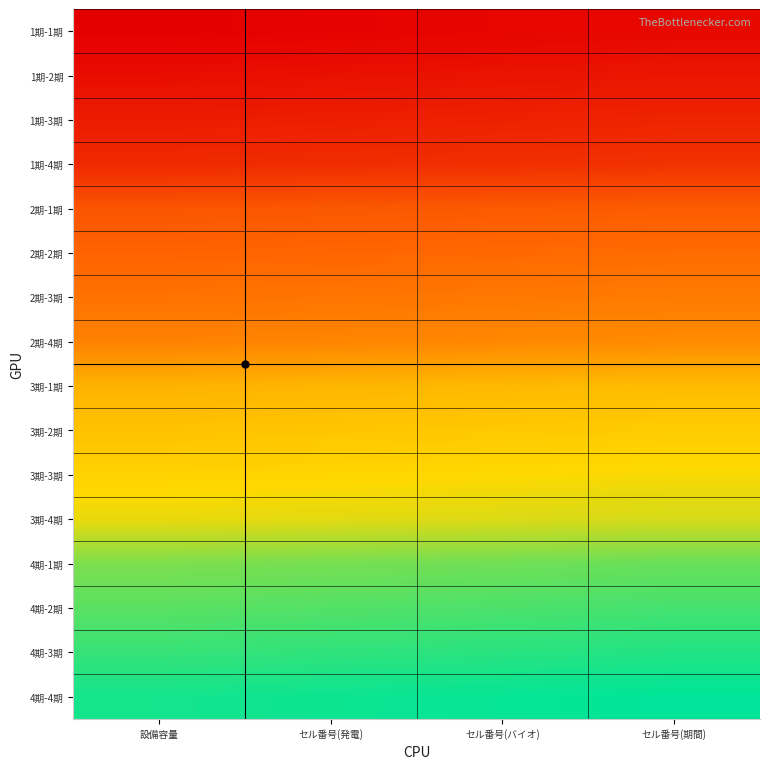

At which category is the sum across all series the highest?

セル番号(期間)